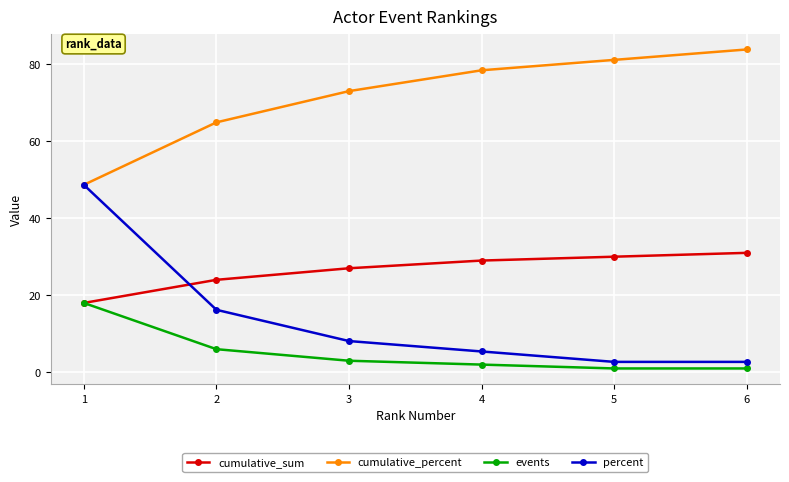

What is the greatest value displayed?

83.8